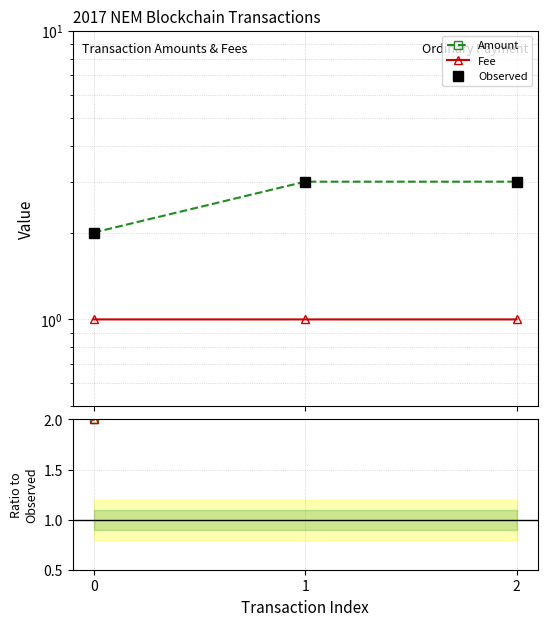

Between 2 and 1, which is larger?

2